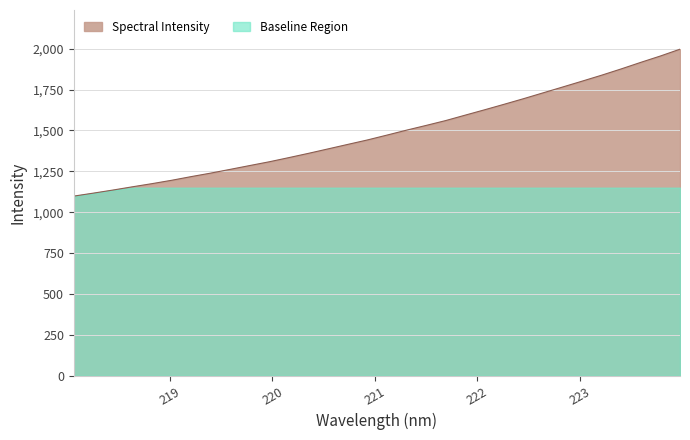

The value at 220.9264 is 999.6. True or false?

False